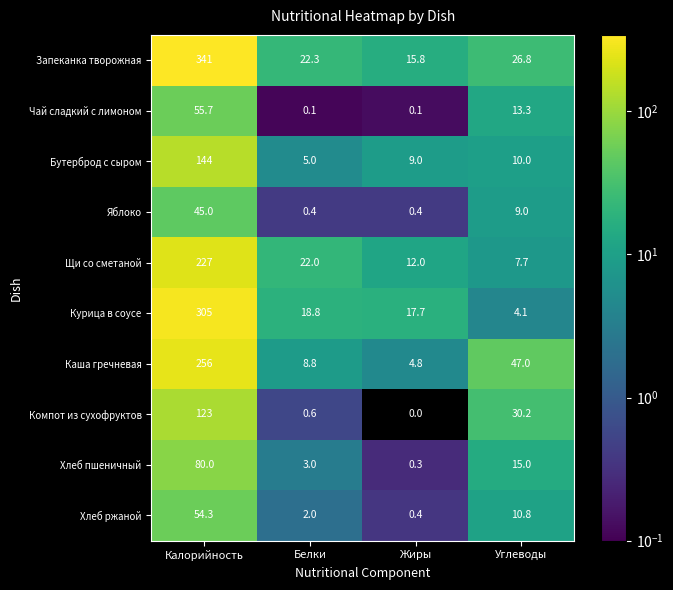

What is the approximate value of Хлеб ржаной at Калорийность?

54.3